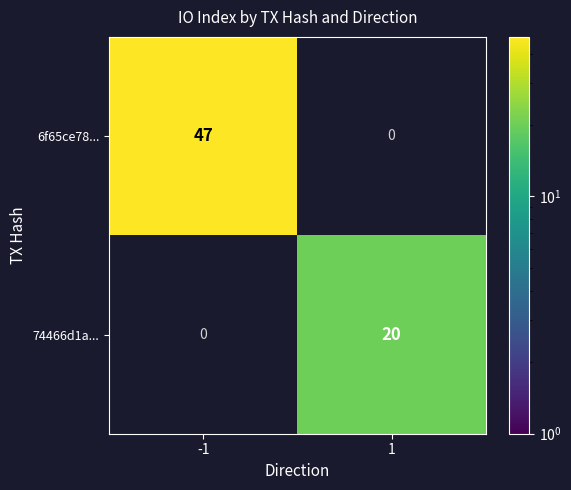

The 74466d1a... series shows 27 at 1. True or false?

False